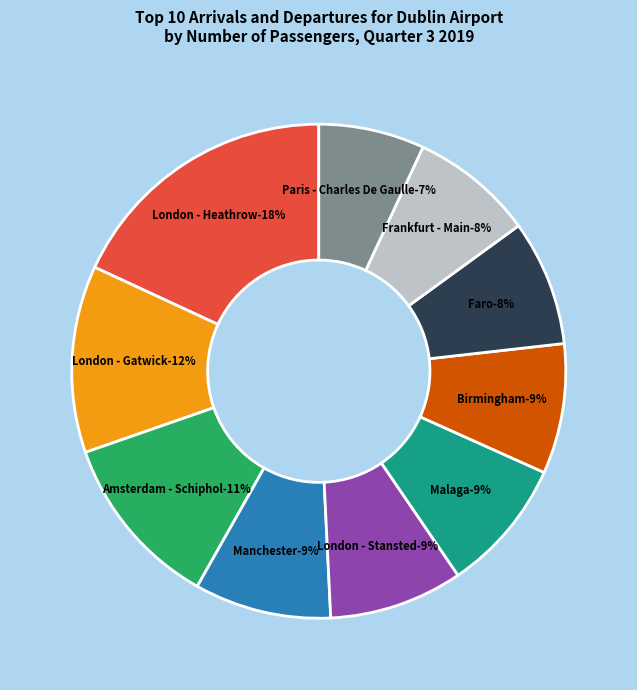

True or false: Frankfurt - Main accounts for 17% of the total.

False